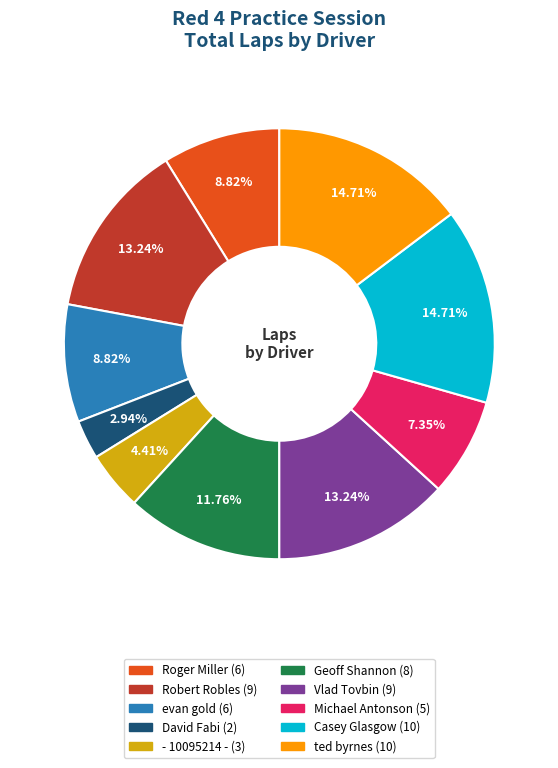

True or false: - 10095214 - accounts for 4% of the total.

True